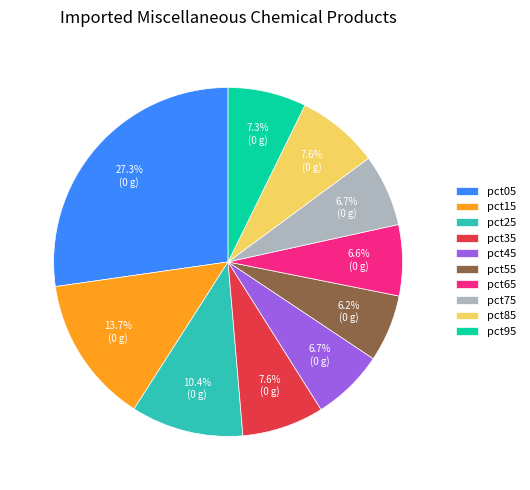

To the nearest percent, what is the average slice percentage?

10%